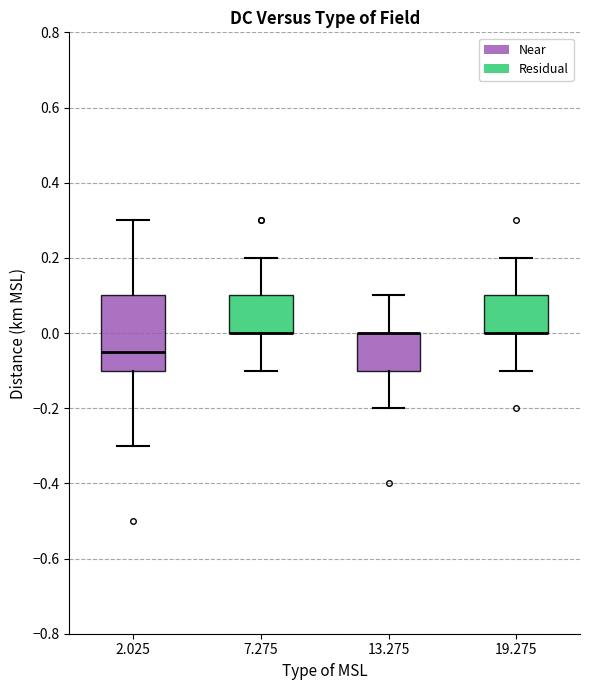

Which box is the tallest, from its lower edge to its upper edge?

2.025